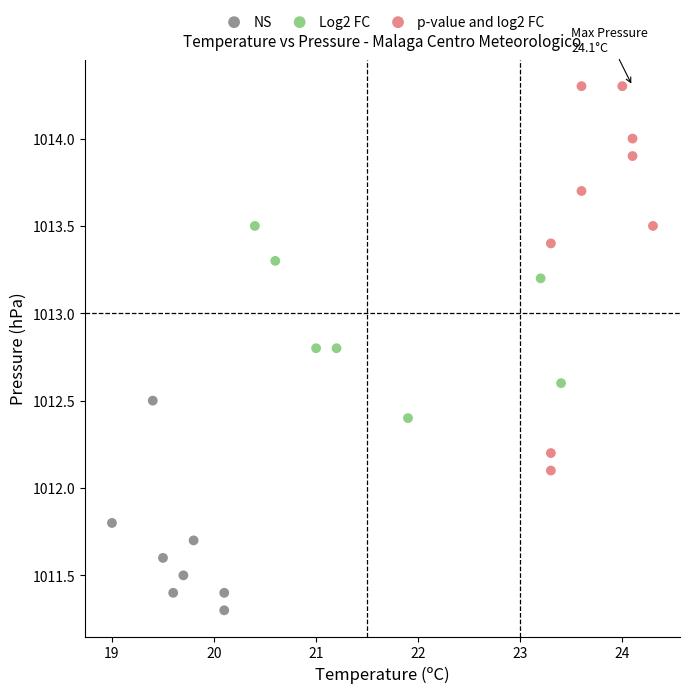

Which series has the largest Y range (max minus min)?

p-value and log2 FC